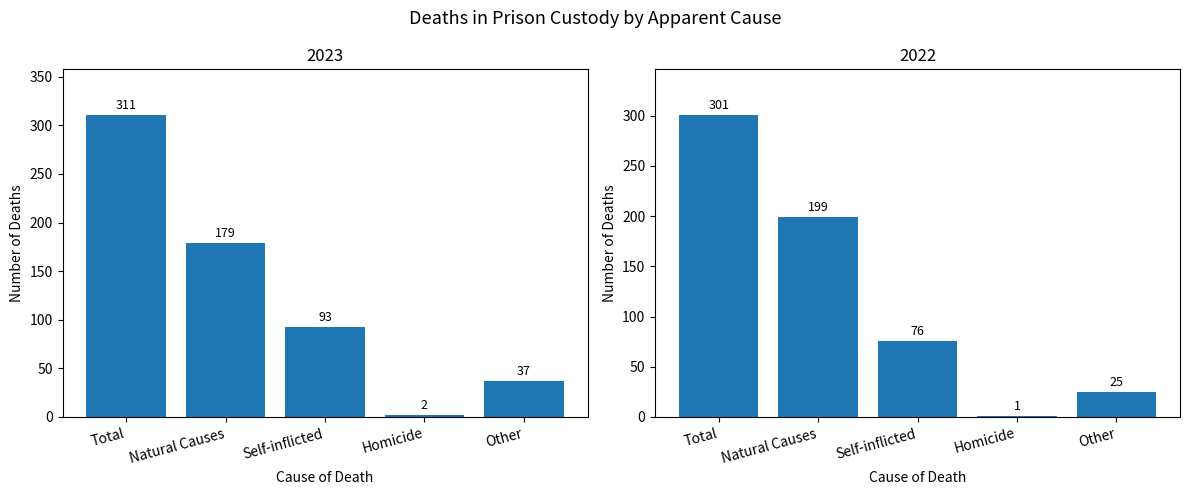

What are all the series names shown in the legend?

Total, Natural Causes, Self-inflicted, Homicide, Other